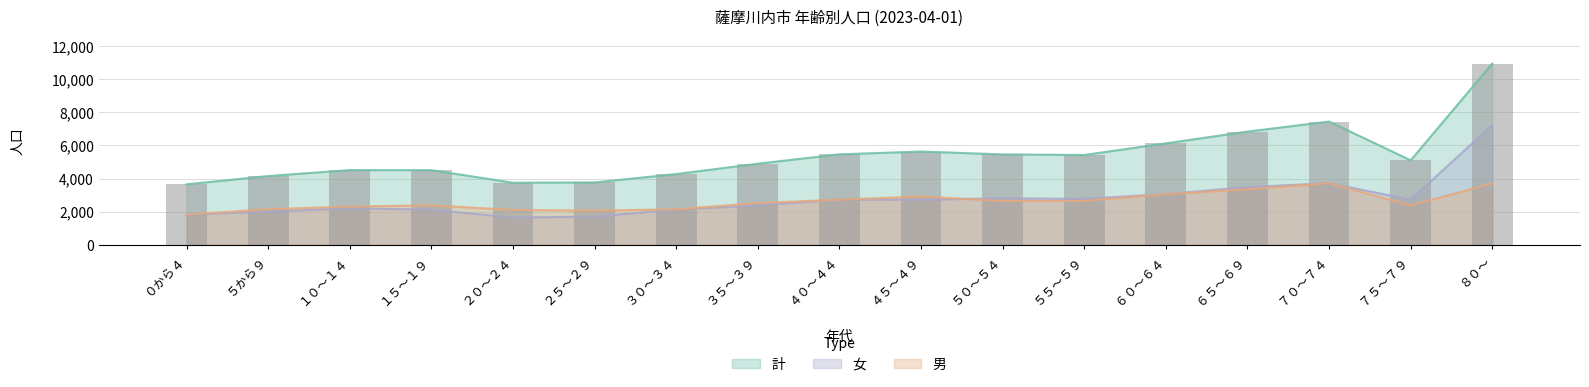

At which label does 計 reach its minimum?

０から４